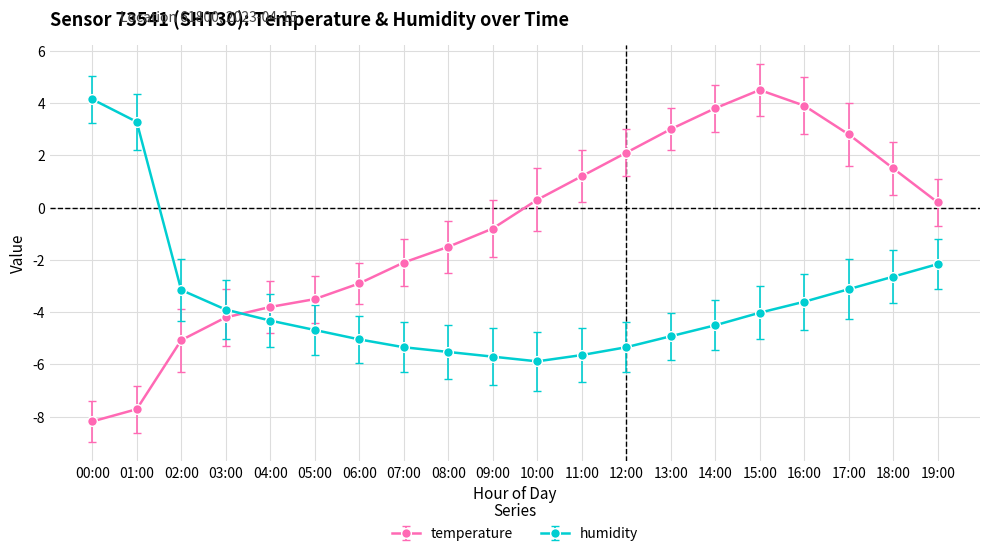

What is the spread (max minus min) of values at 02:00?

1.9